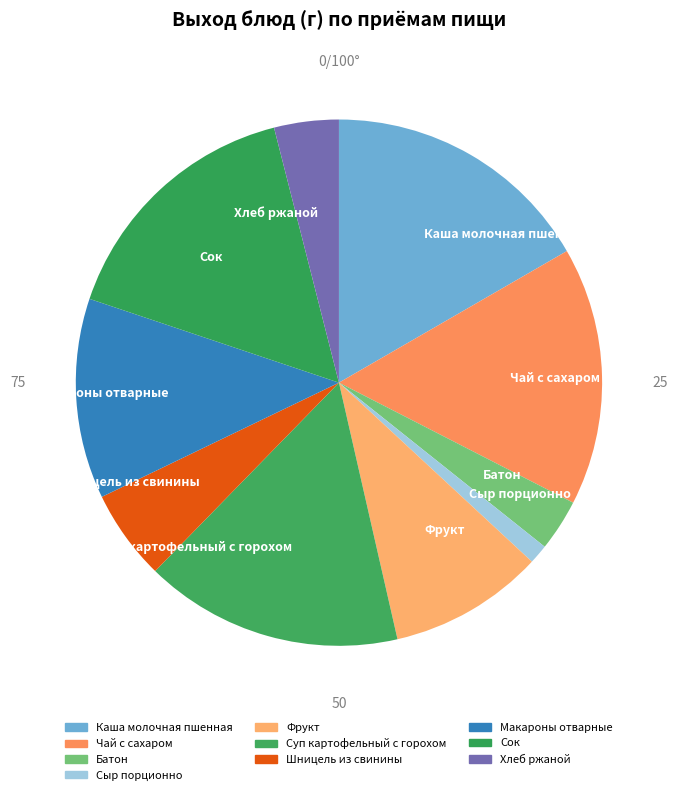

Does Суп картофельный с горохом account for over 50% of the chart?

No